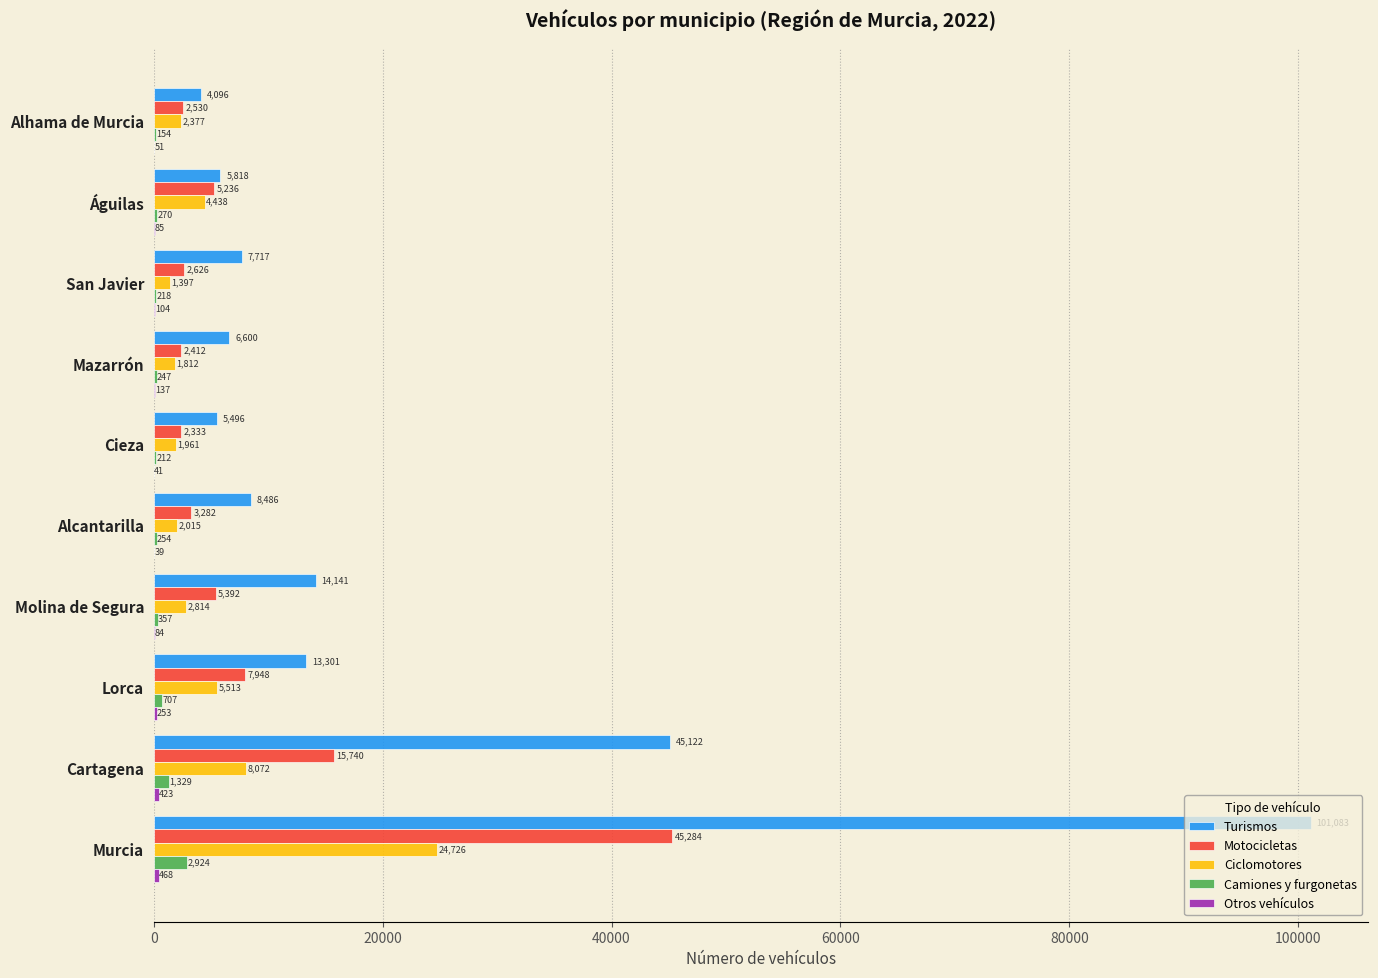

What is the total value across all series at San Javier?

12062